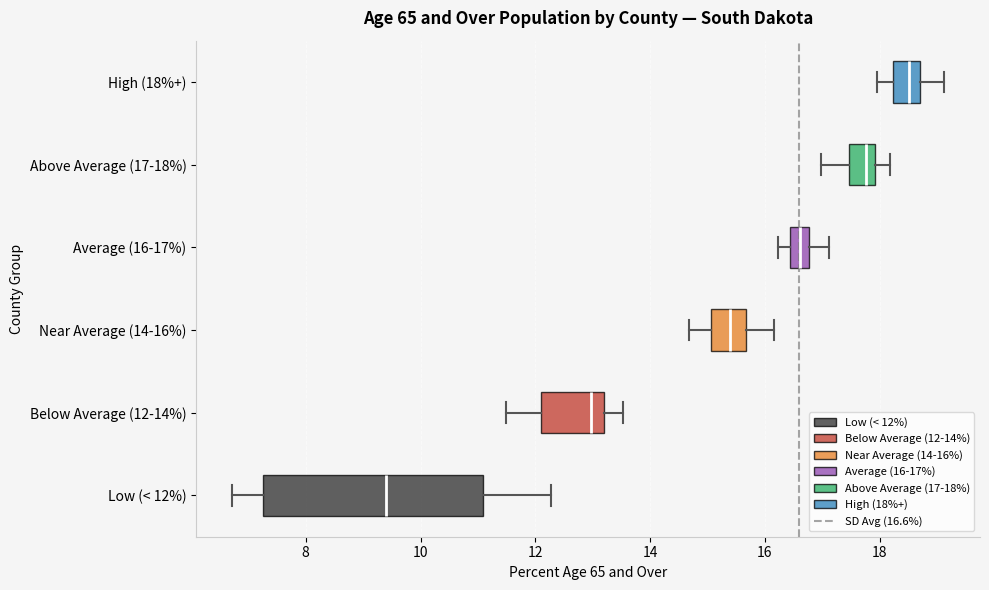

Reading bottom to top, transcribe this box plot: for each box, give where its median line is, the range the box spans, and where its two whiskers end, as read against the x-axis. The values are not printed on the chart, so give them approximately, as read against the axis.

Low (< 12%): median 9.4, box 7.2 to 11.0, whiskers 6.8 to 12.2
Below Average (12-14%): median 13.0, box 12.0 to 13.2, whiskers 11.4 to 13.6
Near Average (14-16%): median 15.4, box 15.0 to 15.6, whiskers 14.6 to 16.2
Average (16-17%): median 16.6, box 16.4 to 16.8, whiskers 16.2 to 17.2
Above Average (17-18%): median 17.8, box 17.4 to 18.0, whiskers 17.0 to 18.2
High (18%+): median 18.6 (inside the box), box 18.2 to 18.6, whiskers 18.0 to 19.2